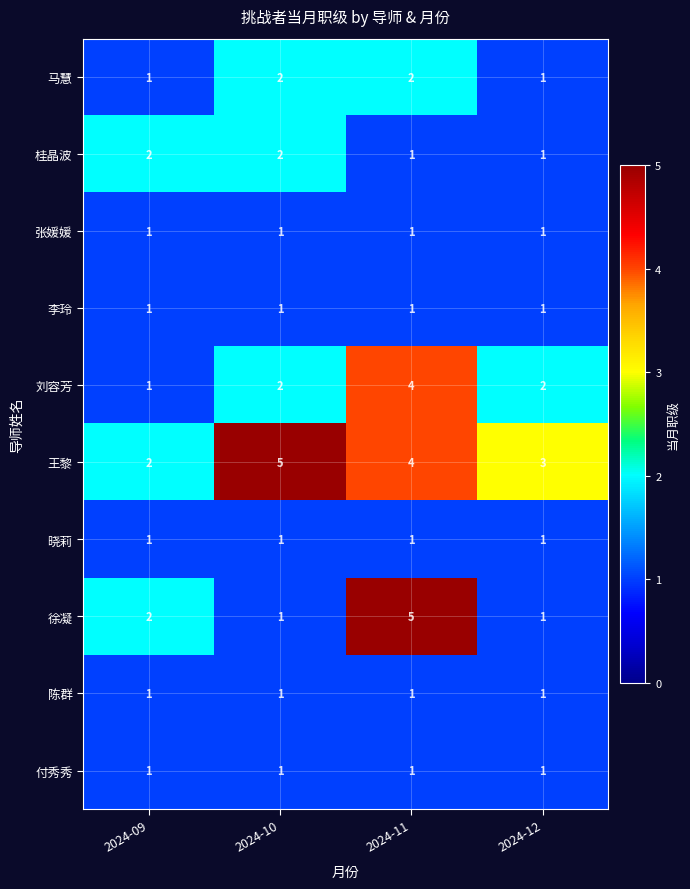

How many 马慧 values are between 1 and 2?

4